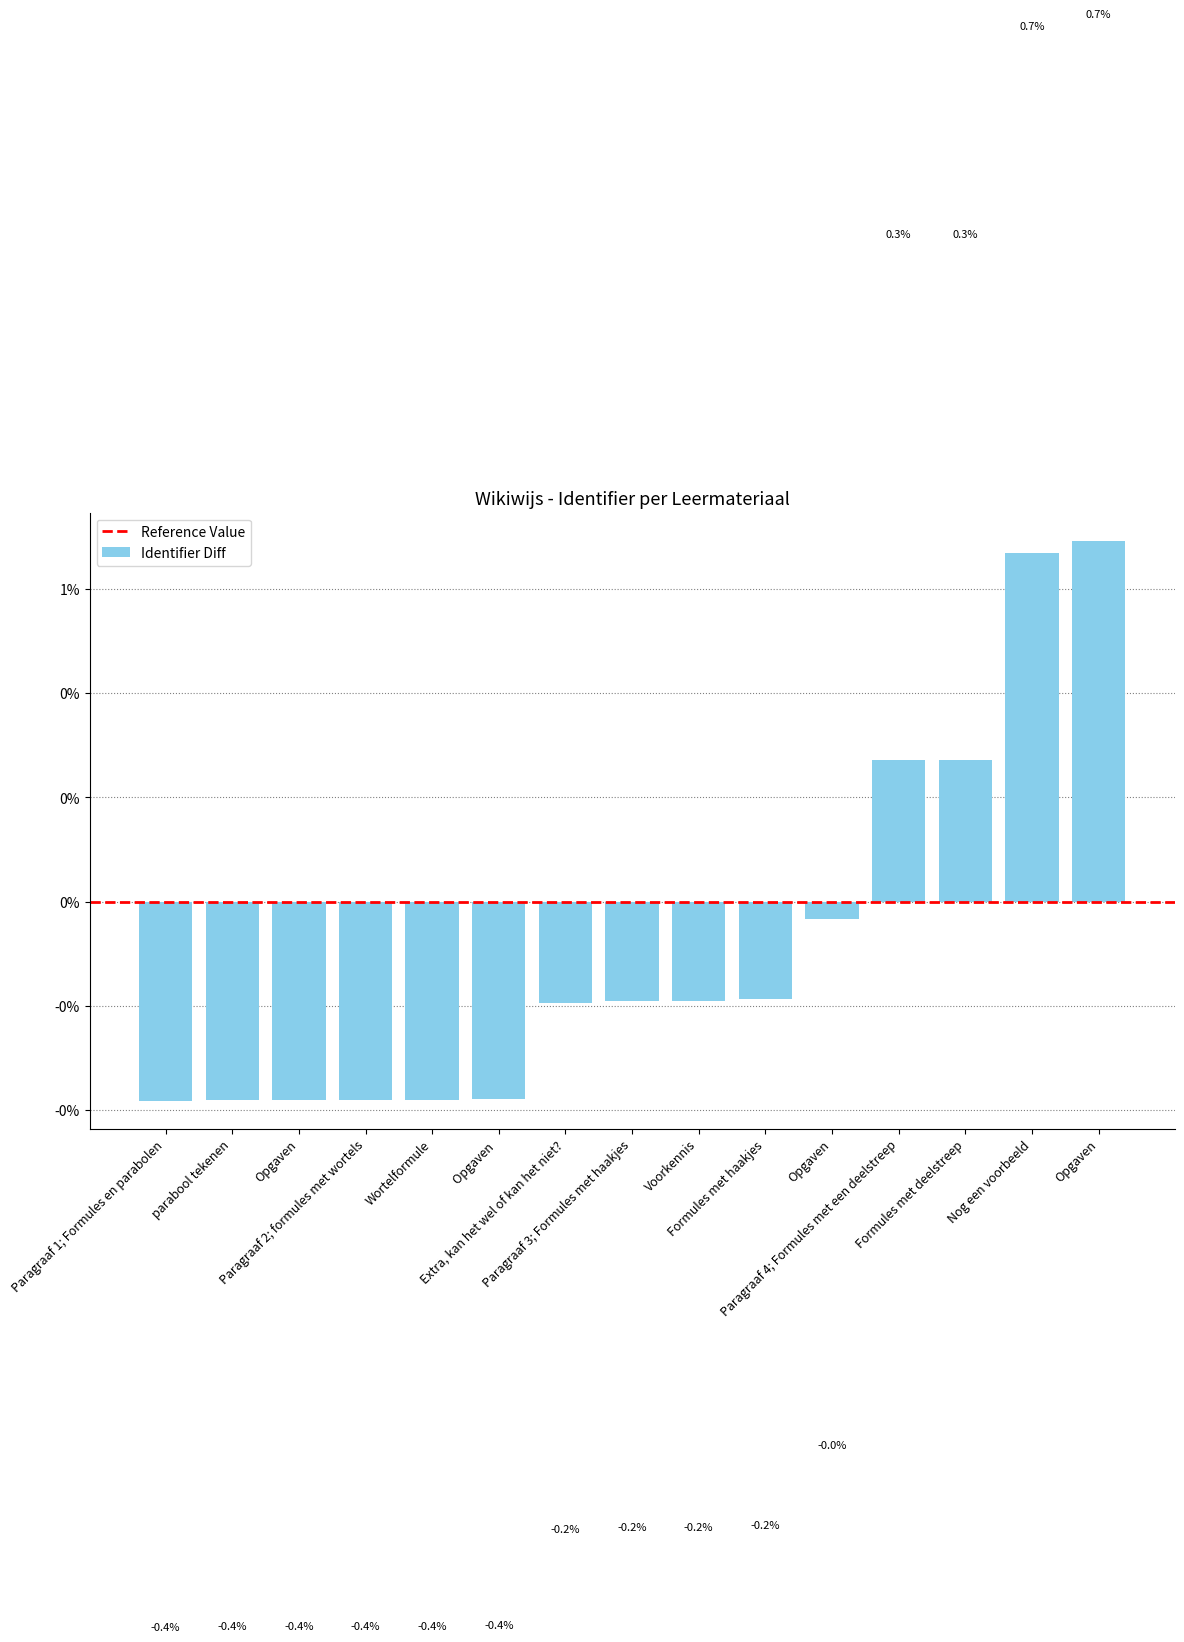

Are the bars grouped side by side (vs. stacked)?

No